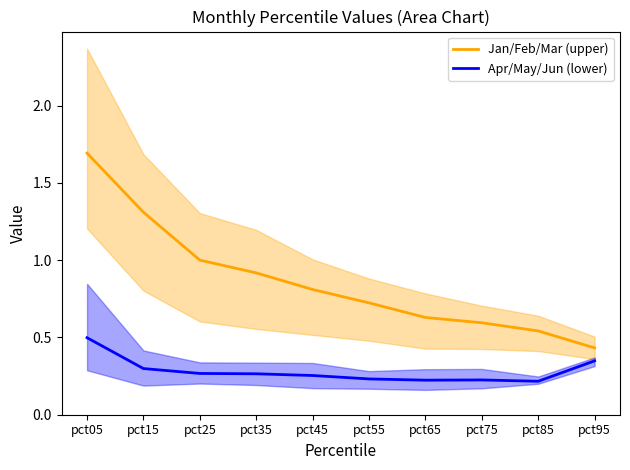

True or false: Apr/May/Jun (lower) has more than 2 interior local peaks.

False